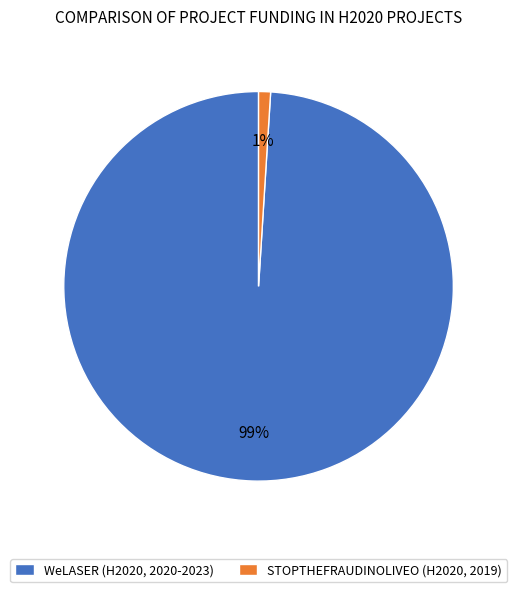

What is the smallest slice in the pie chart?

STOPTHEFRAUDINOLIVEO (H2020, 2019)